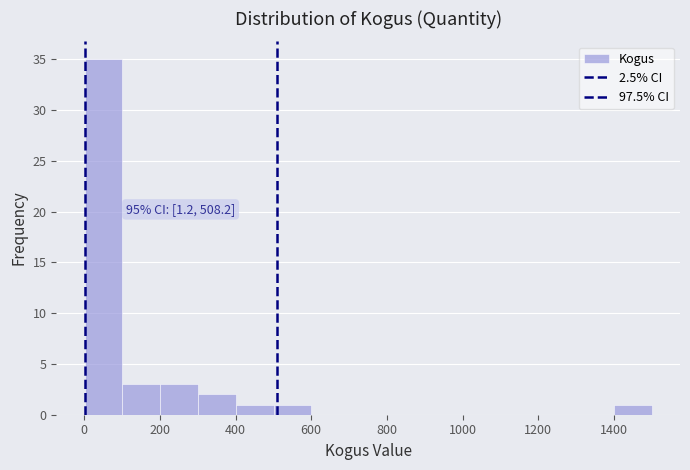

Which range on the x-axis has the tallest bar?

0 to 100